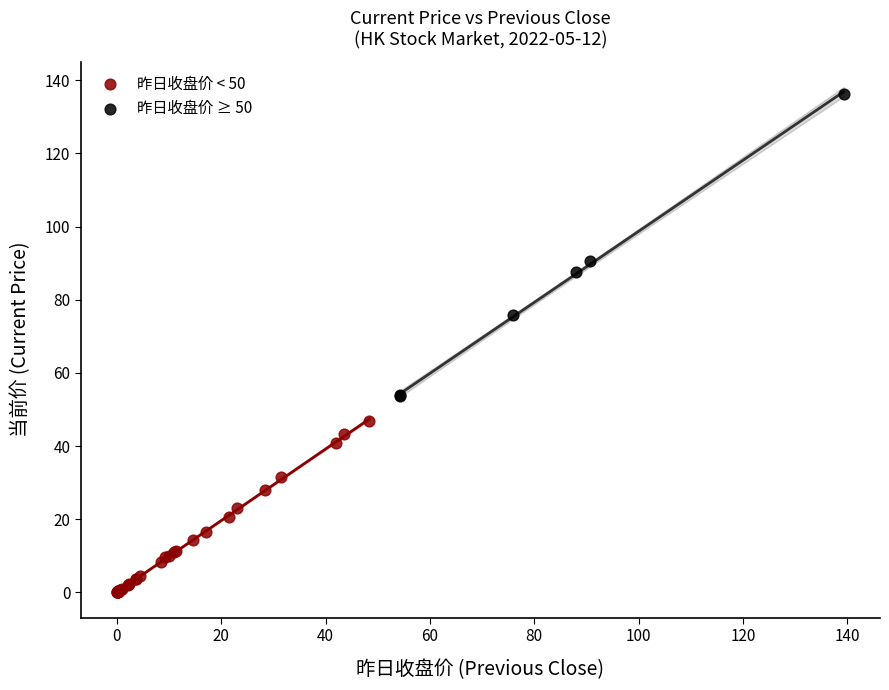

Which series reaches the maximum Y coordinate?

昨日收盘价 ≥ 50